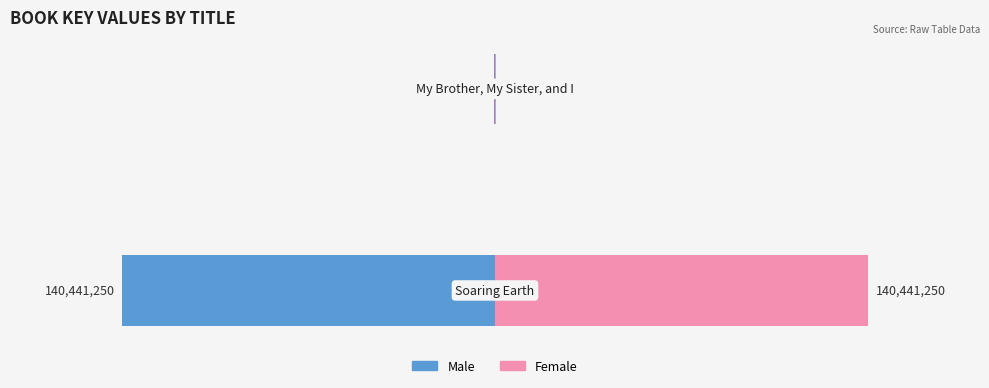

What is the value of the Male bar at the 2nd from the left?

-318848